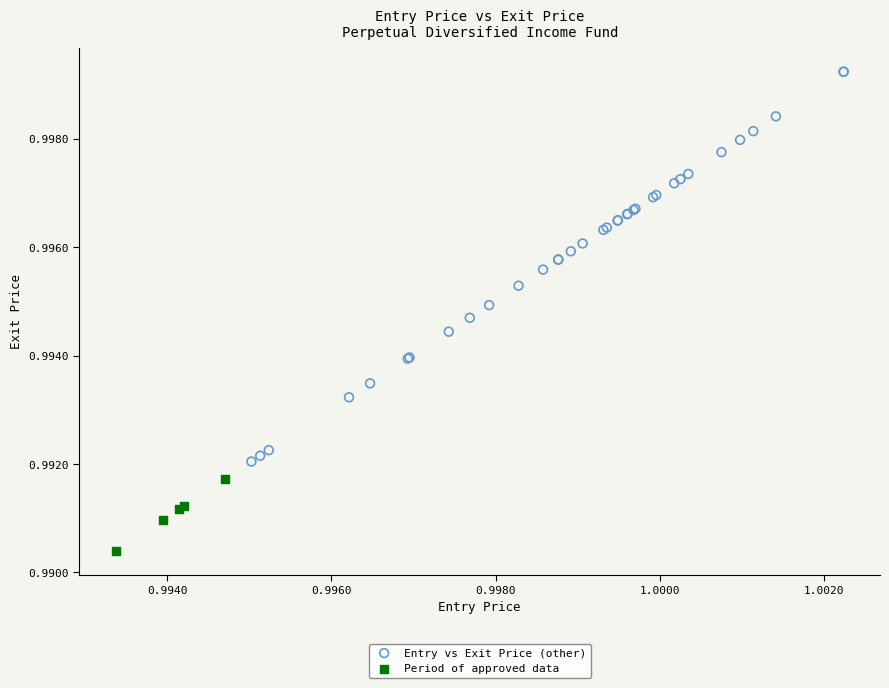

Which series reaches the minimum Y coordinate?

Period of approved data